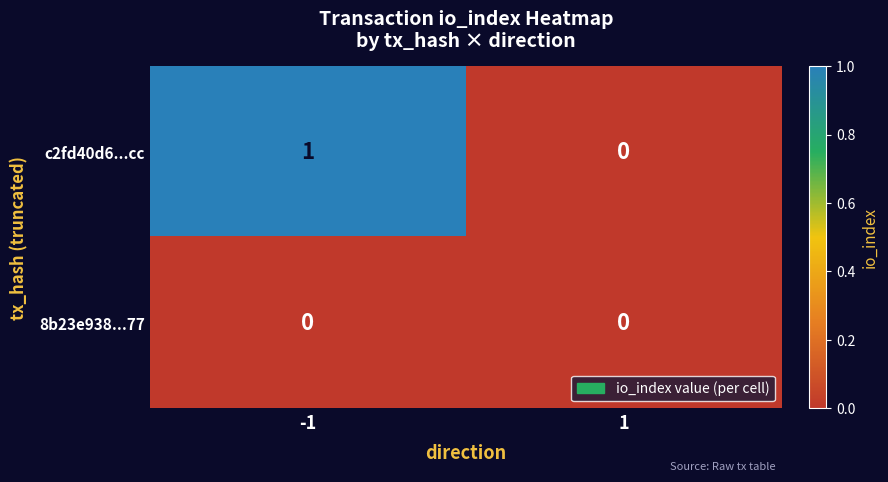

The 8b23e938...77 series shows 0 at 1. True or false?

True